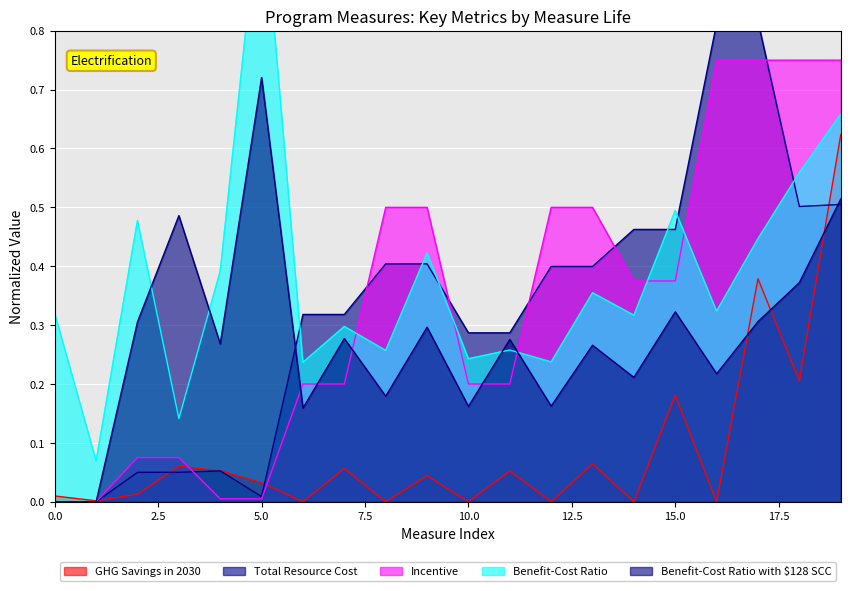

At which label does Benefit-Cost Ratio with $128 SCC reach its peak?

5.0